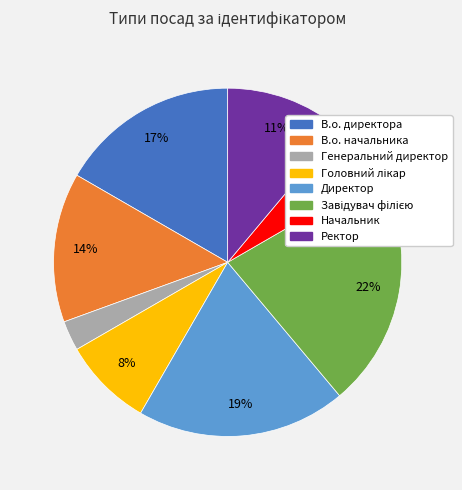

To the nearest percent, what percentage of the pie is Генеральний директор?

3%